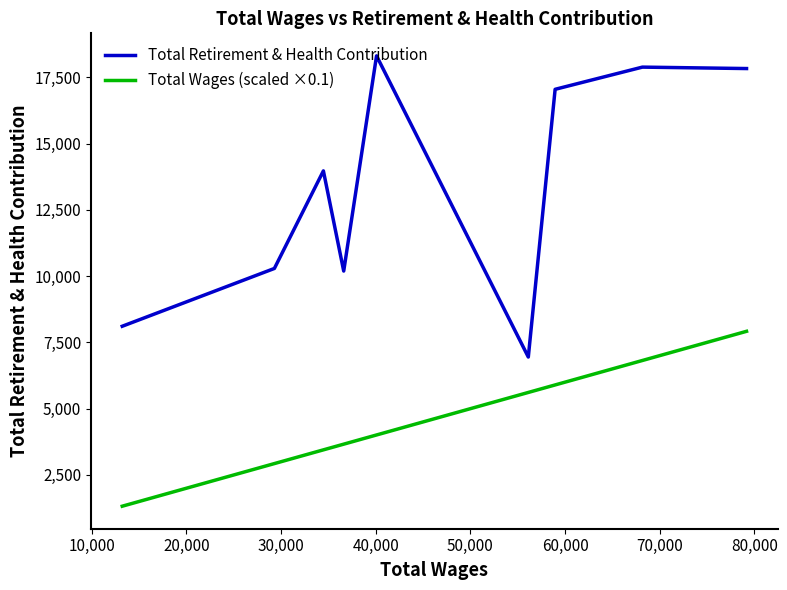

Which series has the largest total across all categories?

Total Retirement & Health Contribution